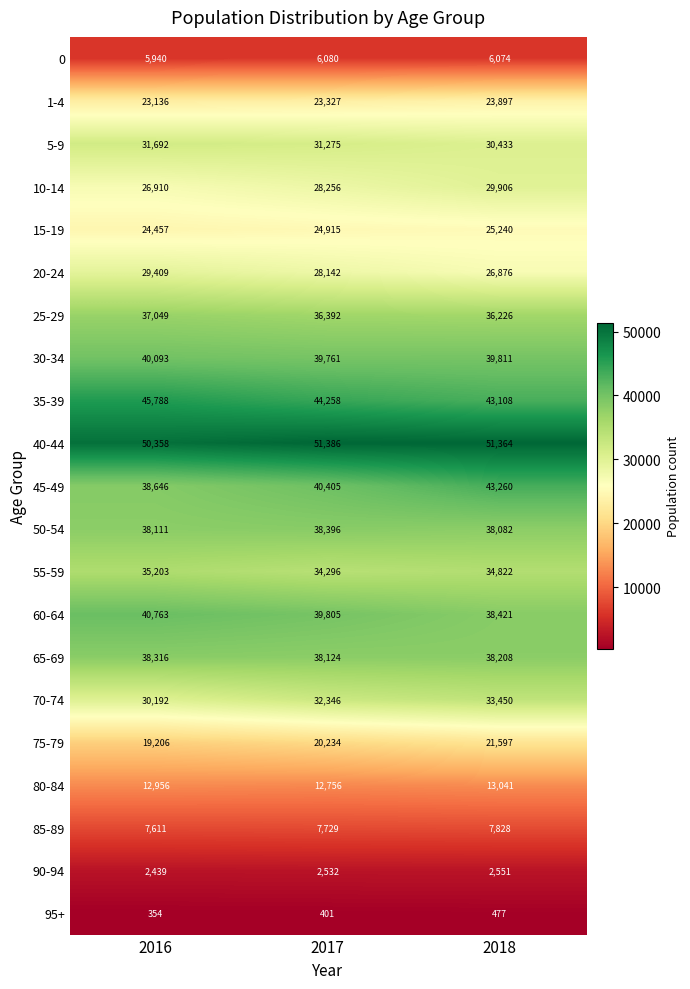

The value of 40-44 at 2018 is 72301. True or false?

False